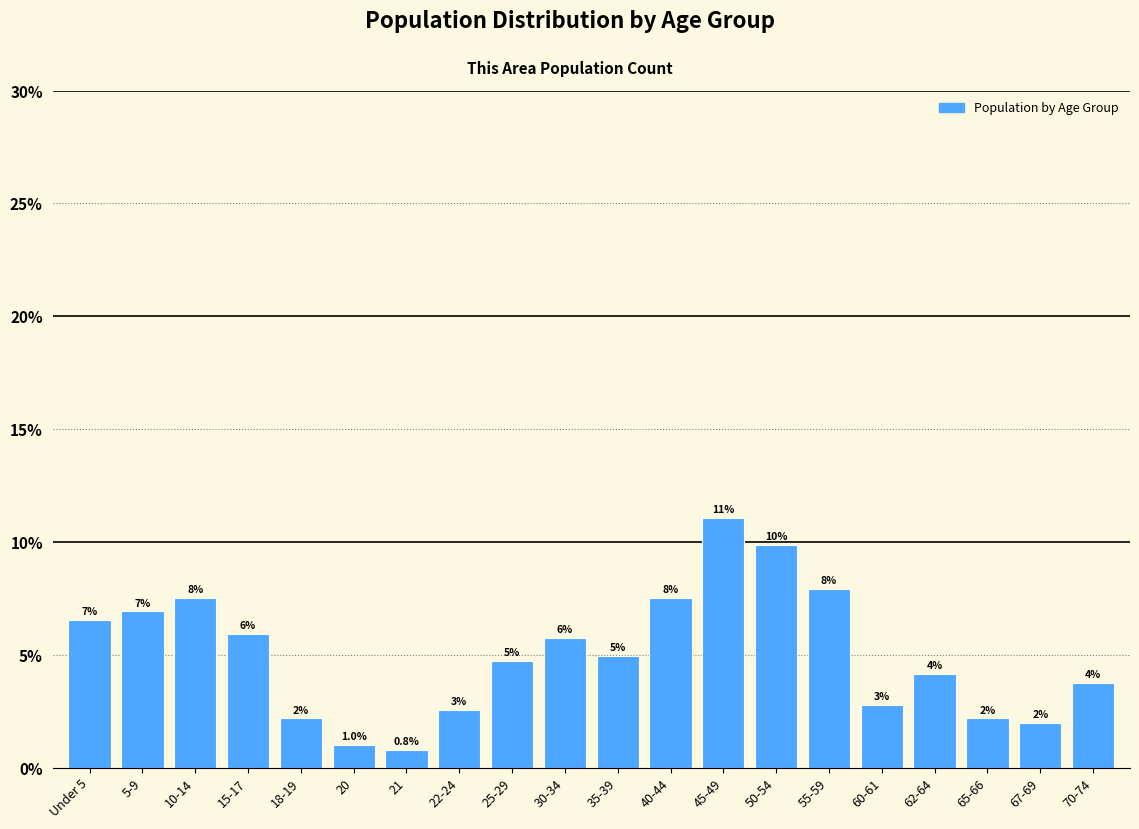

How many bars are there in total?

20